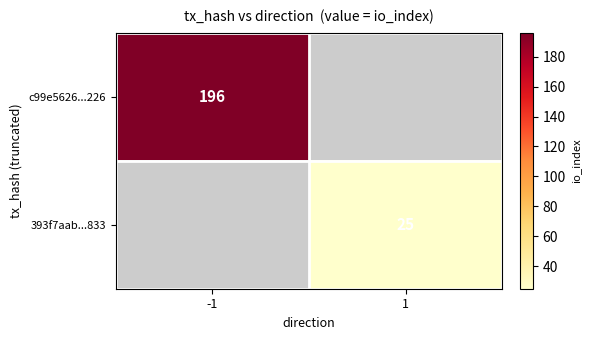

Is the value of 393f7aab...833 at 1 greater than the value of c99e5626...226 at -1?

No